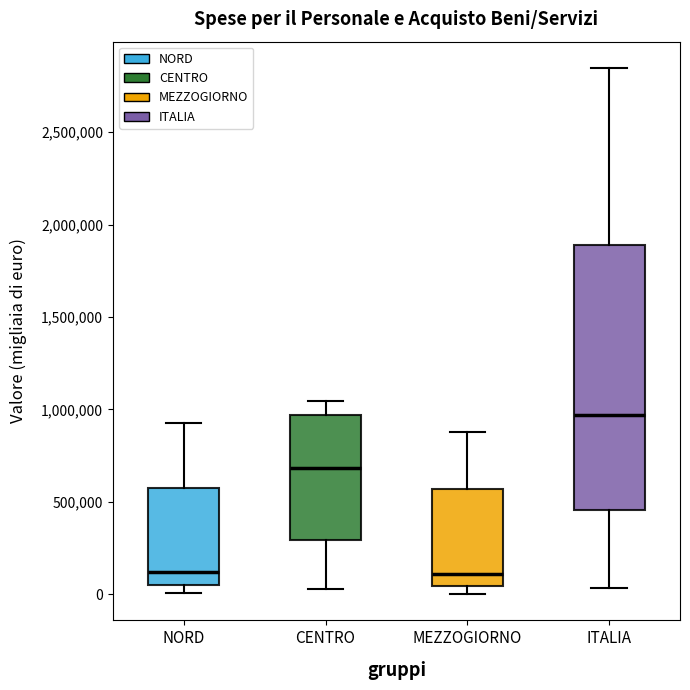

Reading left to right, read every box against the y-axis: the position of its median line, the range the box covers, and the ends of its whiskers. The values are not printed on the chart, so give them approximately, as read against the axis.

NORD: median 100000, box 50000 to 600000, whiskers 0 to 900000
CENTRO: median 700000, box 300000 to 950000, whiskers 50000 to 1050000
MEZZOGIORNO: median 100000, box 50000 to 550000, whiskers 0 to 900000
ITALIA: median 950000, box 450000 to 1900000, whiskers 50000 to 2850000